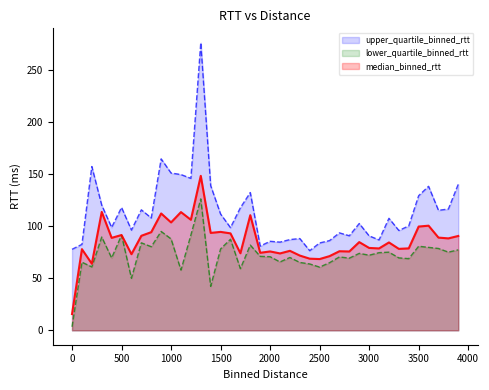

What are all the series names shown in the legend?

upper_quartile_binned_rtt, lower_quartile_binned_rtt, median_binned_rtt